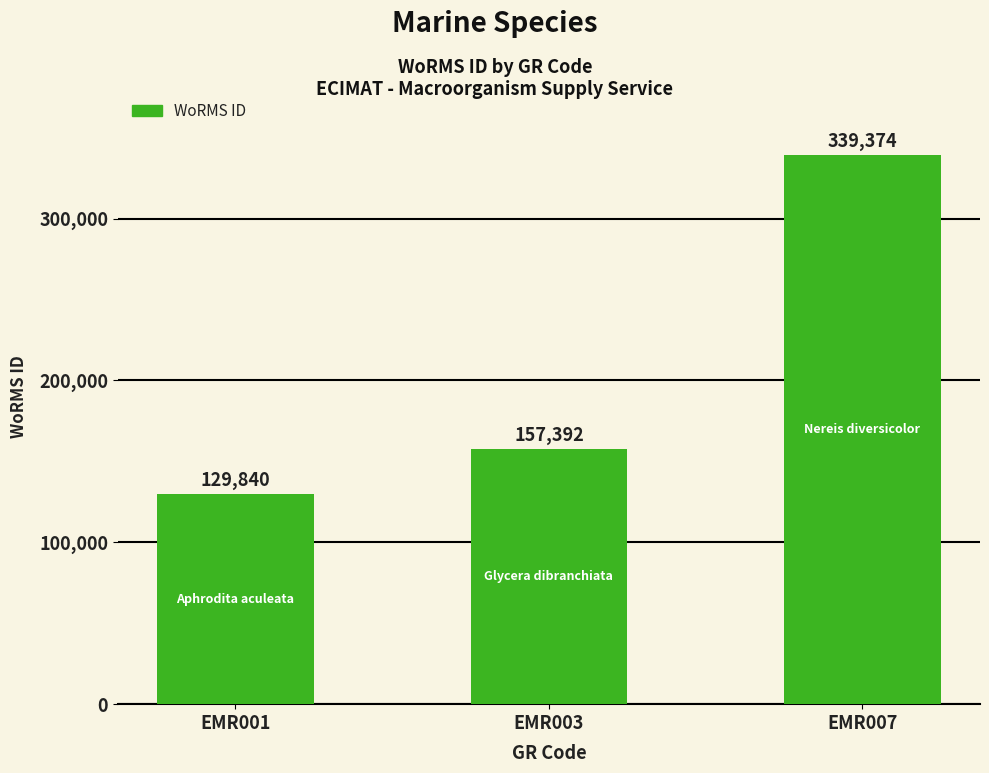

What is the sum of all values?

626606